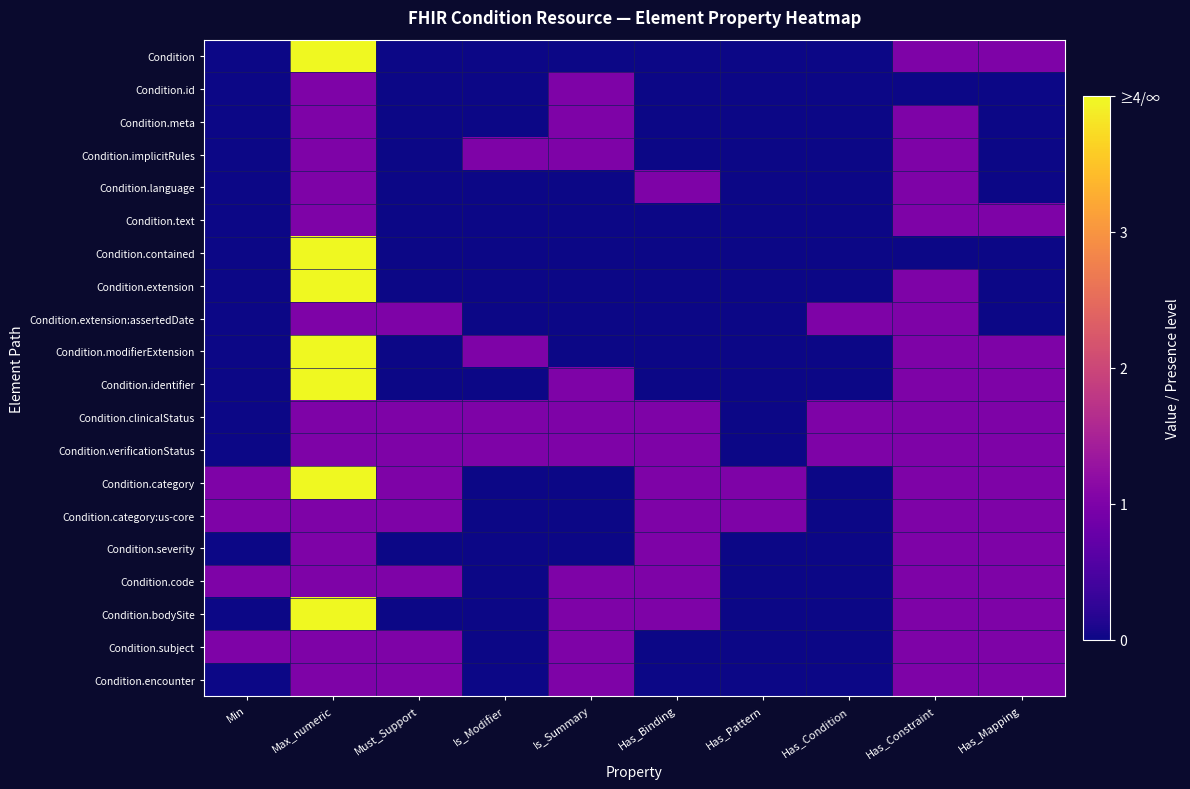

Reading left to right, extract all data points from this chart.

Condition: Min=0	Max_numeric=4	Must_Support=0	Is_Modifier=0	Is_Summary=0	Has_Binding=0	Has_Pattern=0	Has_Condition=0	Has_Constraint=1	Has_Mapping=1
Condition.id: Min=0	Max_numeric=1	Must_Support=0	Is_Modifier=0	Is_Summary=1	Has_Binding=0	Has_Pattern=0	Has_Condition=0	Has_Constraint=0	Has_Mapping=0
Condition.meta: Min=0	Max_numeric=1	Must_Support=0	Is_Modifier=0	Is_Summary=1	Has_Binding=0	Has_Pattern=0	Has_Condition=0	Has_Constraint=1	Has_Mapping=0
Condition.implicitRules: Min=0	Max_numeric=1	Must_Support=0	Is_Modifier=1	Is_Summary=1	Has_Binding=0	Has_Pattern=0	Has_Condition=0	Has_Constraint=1	Has_Mapping=0
Condition.language: Min=0	Max_numeric=1	Must_Support=0	Is_Modifier=0	Is_Summary=0	Has_Binding=1	Has_Pattern=0	Has_Condition=0	Has_Constraint=1	Has_Mapping=0
Condition.text: Min=0	Max_numeric=1	Must_Support=0	Is_Modifier=0	Is_Summary=0	Has_Binding=0	Has_Pattern=0	Has_Condition=0	Has_Constraint=1	Has_Mapping=1
Condition.contained: Min=0	Max_numeric=4	Must_Support=0	Is_Modifier=0	Is_Summary=0	Has_Binding=0	Has_Pattern=0	Has_Condition=0	Has_Constraint=0	Has_Mapping=0
Condition.extension: Min=0	Max_numeric=4	Must_Support=0	Is_Modifier=0	Is_Summary=0	Has_Binding=0	Has_Pattern=0	Has_Condition=0	Has_Constraint=1	Has_Mapping=0
Condition.extension:assertedDate: Min=0	Max_numeric=1	Must_Support=1	Is_Modifier=0	Is_Summary=0	Has_Binding=0	Has_Pattern=0	Has_Condition=1	Has_Constraint=1	Has_Mapping=0
Condition.modifierExtension: Min=0	Max_numeric=4	Must_Support=0	Is_Modifier=1	Is_Summary=0	Has_Binding=0	Has_Pattern=0	Has_Condition=0	Has_Constraint=1	Has_Mapping=1
Condition.identifier: Min=0	Max_numeric=4	Must_Support=0	Is_Modifier=0	Is_Summary=1	Has_Binding=0	Has_Pattern=0	Has_Condition=0	Has_Constraint=1	Has_Mapping=1
Condition.clinicalStatus: Min=0	Max_numeric=1	Must_Support=1	Is_Modifier=1	Is_Summary=1	Has_Binding=1	Has_Pattern=0	Has_Condition=1	Has_Constraint=1	Has_Mapping=1
Condition.verificationStatus: Min=0	Max_numeric=1	Must_Support=1	Is_Modifier=1	Is_Summary=1	Has_Binding=1	Has_Pattern=0	Has_Condition=1	Has_Constraint=1	Has_Mapping=1
Condition.category: Min=1	Max_numeric=4	Must_Support=1	Is_Modifier=0	Is_Summary=0	Has_Binding=1	Has_Pattern=1	Has_Condition=0	Has_Constraint=1	Has_Mapping=1
Condition.category:us-core: Min=1	Max_numeric=1	Must_Support=1	Is_Modifier=0	Is_Summary=0	Has_Binding=1	Has_Pattern=1	Has_Condition=0	Has_Constraint=1	Has_Mapping=1
Condition.severity: Min=0	Max_numeric=1	Must_Support=0	Is_Modifier=0	Is_Summary=0	Has_Binding=1	Has_Pattern=0	Has_Condition=0	Has_Constraint=1	Has_Mapping=1
Condition.code: Min=1	Max_numeric=1	Must_Support=1	Is_Modifier=0	Is_Summary=1	Has_Binding=1	Has_Pattern=0	Has_Condition=0	Has_Constraint=1	Has_Mapping=1
Condition.bodySite: Min=0	Max_numeric=4	Must_Support=0	Is_Modifier=0	Is_Summary=1	Has_Binding=1	Has_Pattern=0	Has_Condition=0	Has_Constraint=1	Has_Mapping=1
Condition.subject: Min=1	Max_numeric=1	Must_Support=1	Is_Modifier=0	Is_Summary=1	Has_Binding=0	Has_Pattern=0	Has_Condition=0	Has_Constraint=1	Has_Mapping=1
Condition.encounter: Min=0	Max_numeric=1	Must_Support=1	Is_Modifier=0	Is_Summary=1	Has_Binding=0	Has_Pattern=0	Has_Condition=0	Has_Constraint=1	Has_Mapping=1